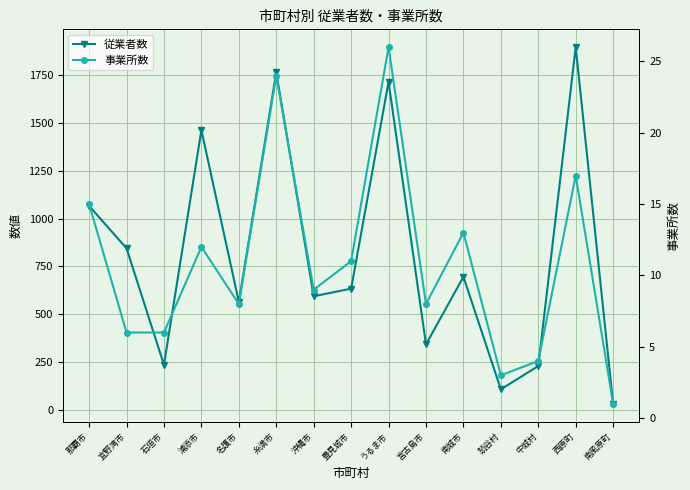

What is the maximum value shown in the chart?

1898